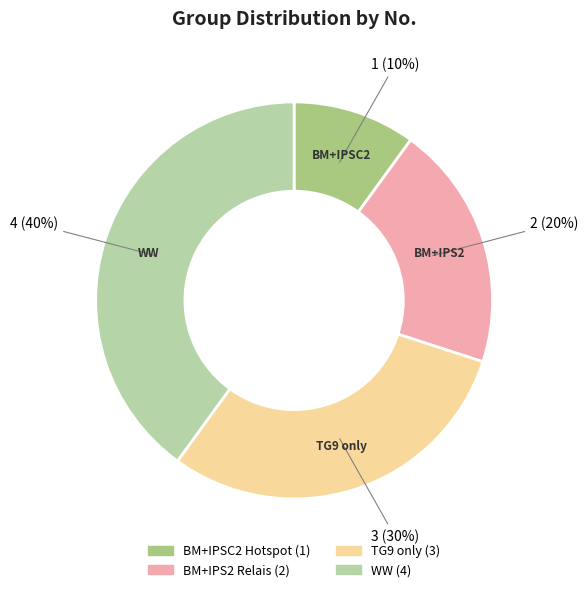

Do BM+IPS2 Relais and BM+IPSC2 Hotspot together represent more than half of the pie?

No